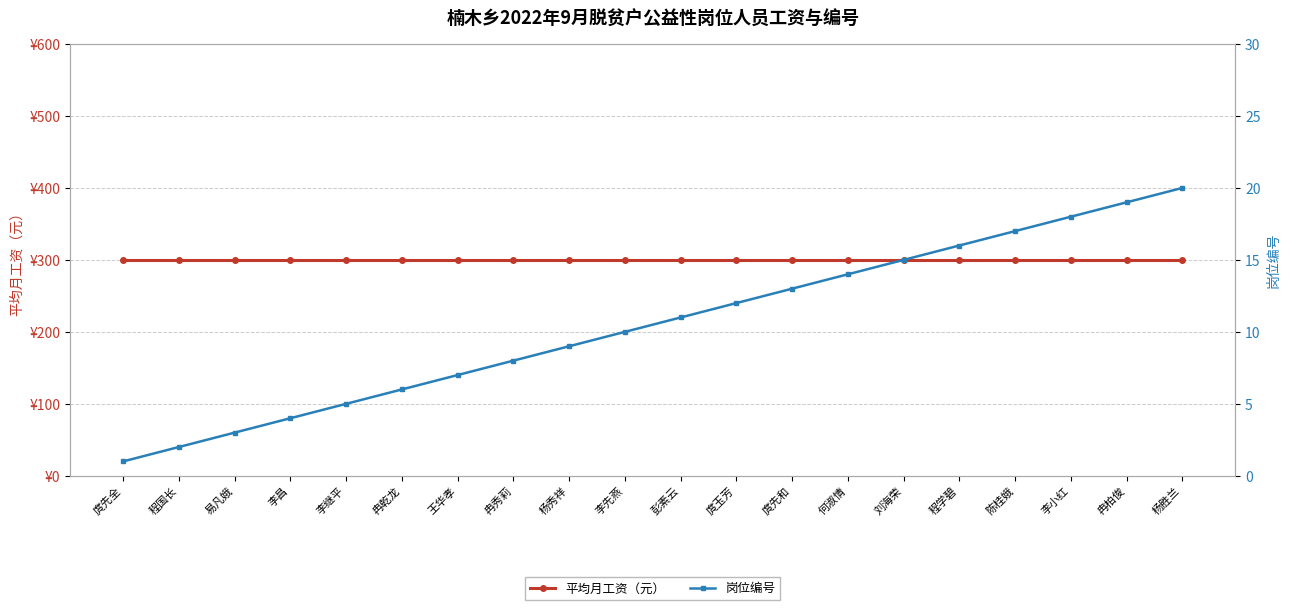

Rank the categories by 平均月工资（元） value from lowest to highest.

庹先全, 程国长, 易凡娥, 李昌, 李继平, 冉乾龙, 王华孝, 冉秀莉, 杨秀祥, 李先燕, 彭素云, 庹玉芳, 庹先和, 何淑情, 刘海荣, 程学碧, 陈桂娥, 李小红, 冉柏俊, 杨胜兰